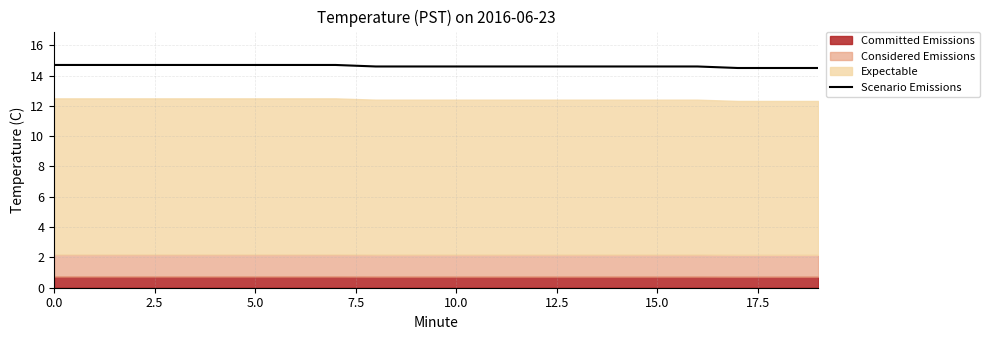

How many lines are shown in the chart?

1